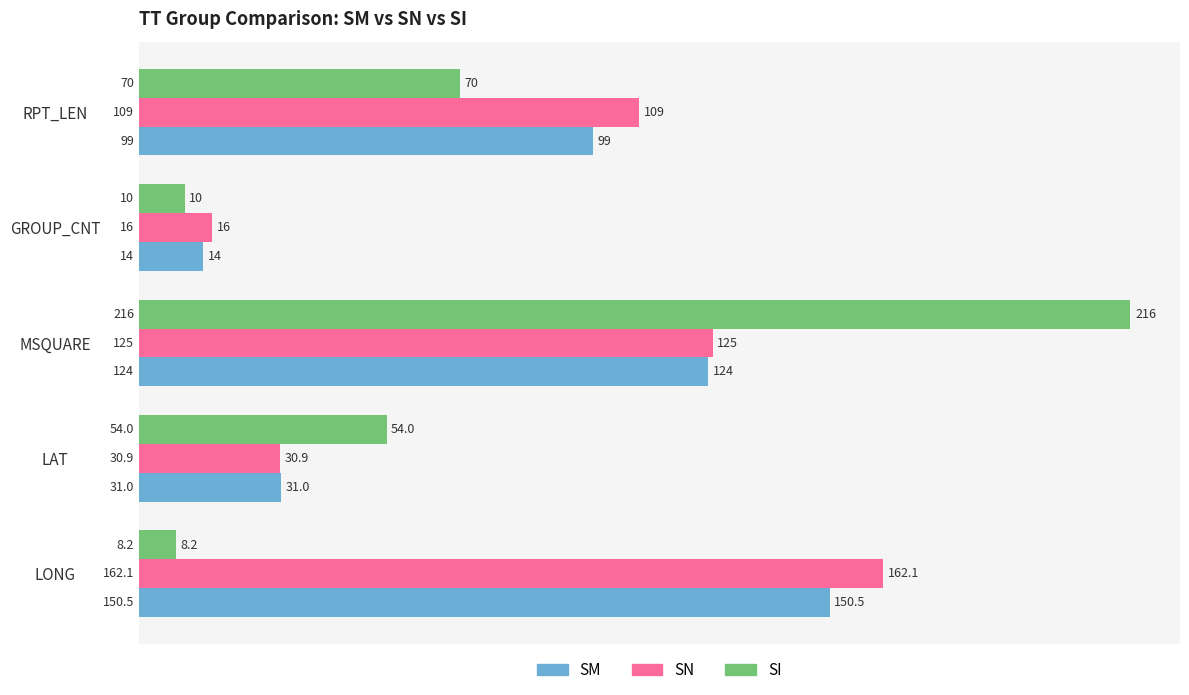

At which label is SM closest to 82?

RPT_LEN